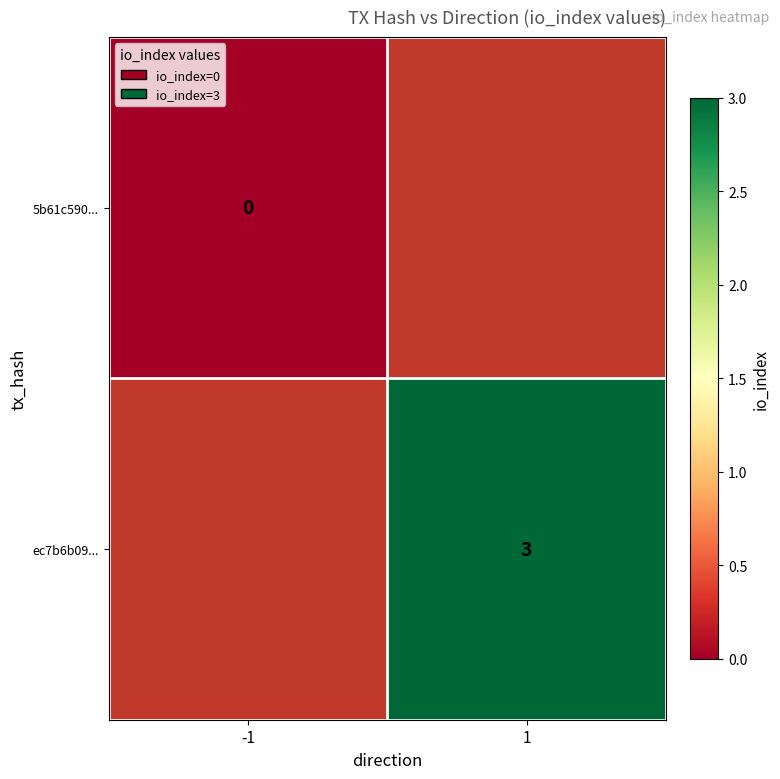

At how many categories does at least one series exceed 2?

1